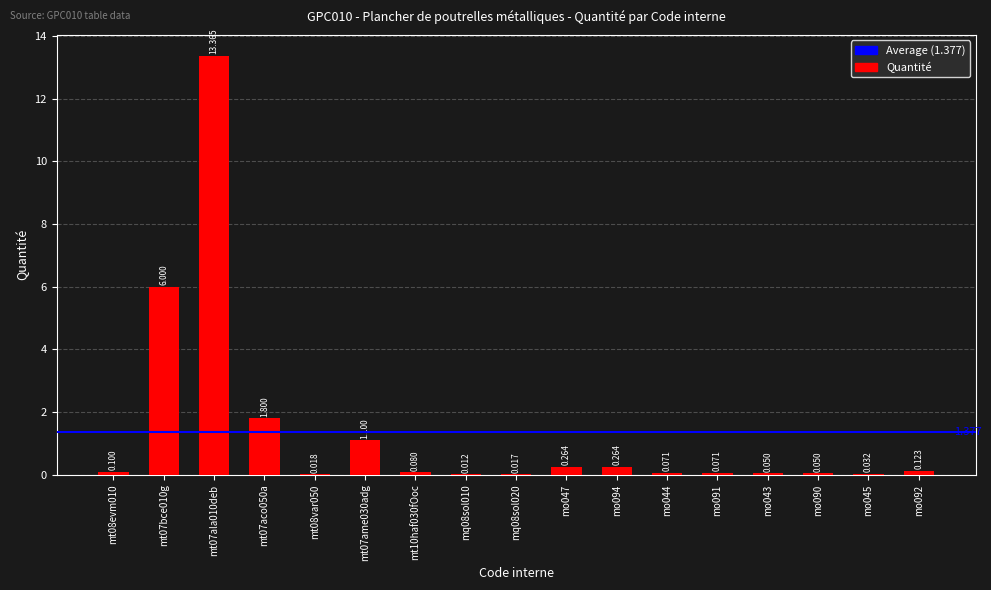

Is it true that the value at mt10haf030fOoc is 0.1?

True